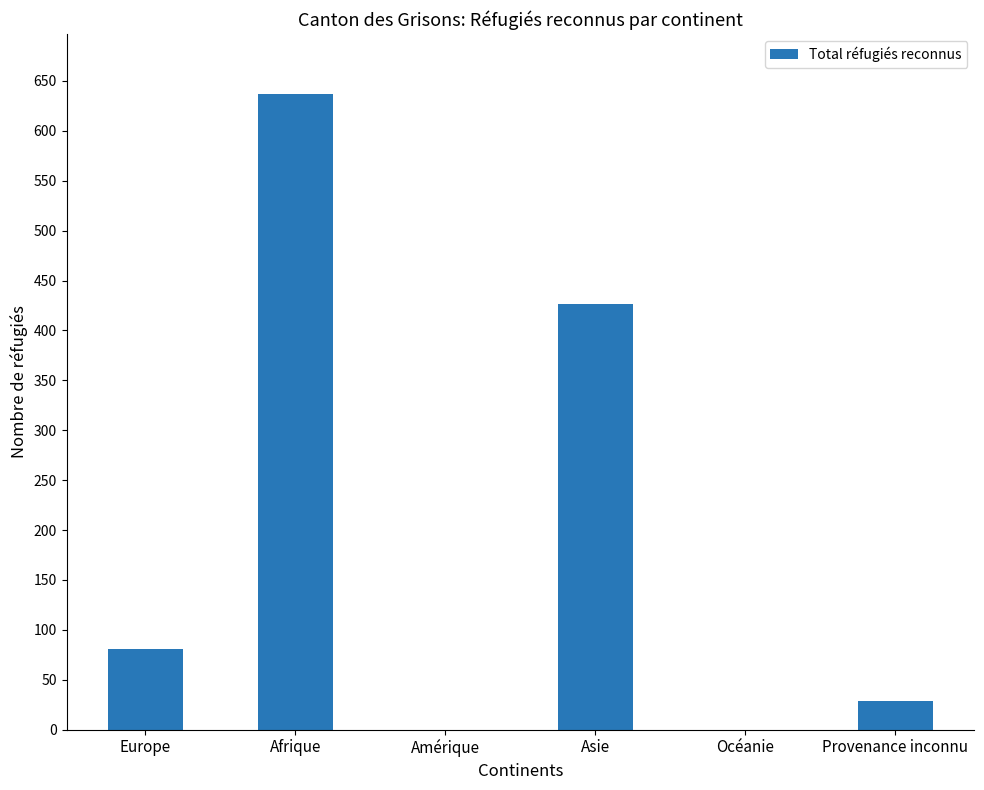

Does the chart contain stacked bars?

No